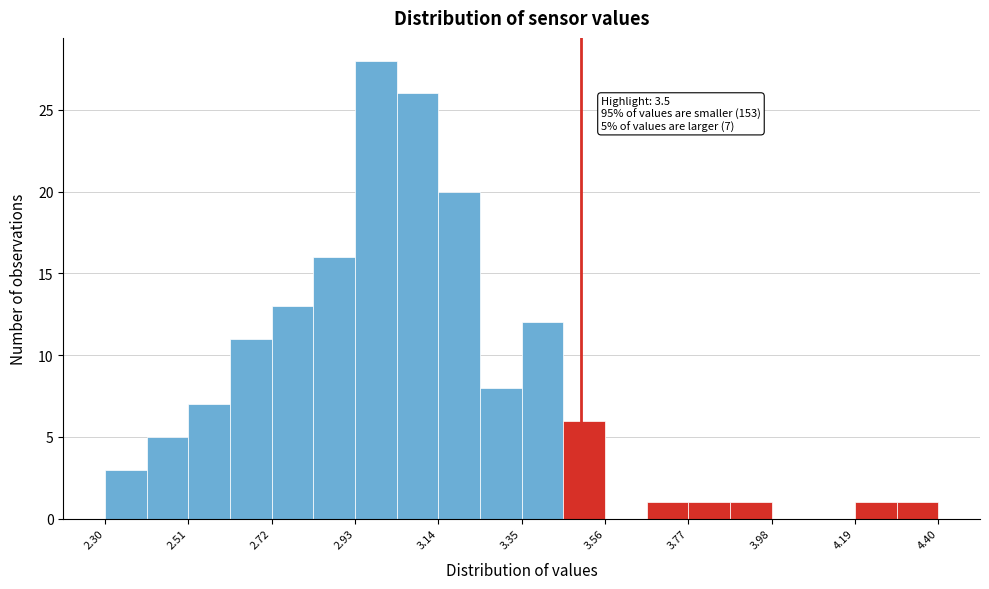

Read against the x-axis, roughly where is the centre of the tallest bar?

3.00